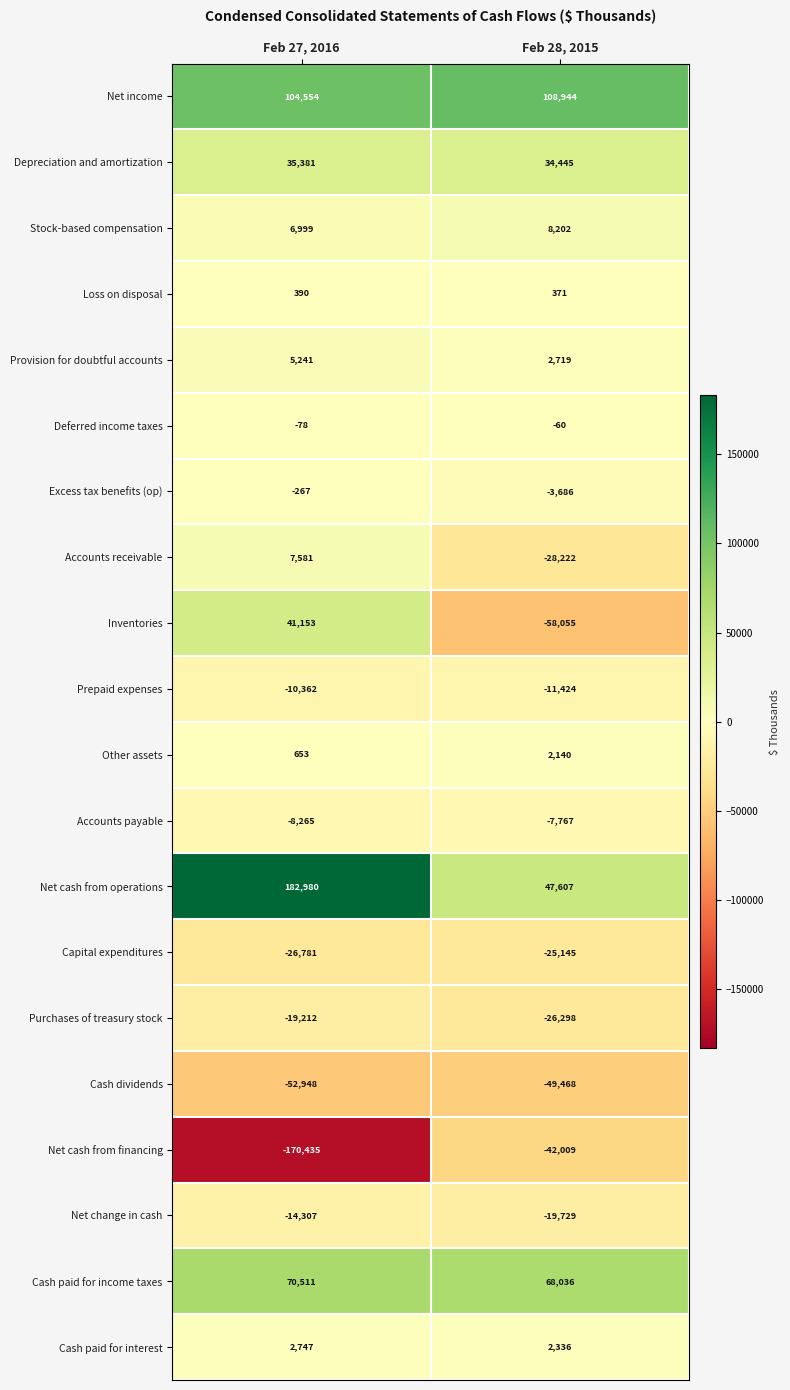

List the series in order of their peak value, lowest first.

Cash dividends, Net cash from financing, Capital expenditures, Purchases of treasury stock, Net change in cash, Prepaid expenses, Accounts payable, Excess tax benefits (op), Deferred income taxes, Loss on disposal, Other assets, Cash paid for interest, Provision for doubtful accounts, Accounts receivable, Stock-based compensation, Depreciation and amortization, Inventories, Cash paid for income taxes, Net income, Net cash from operations